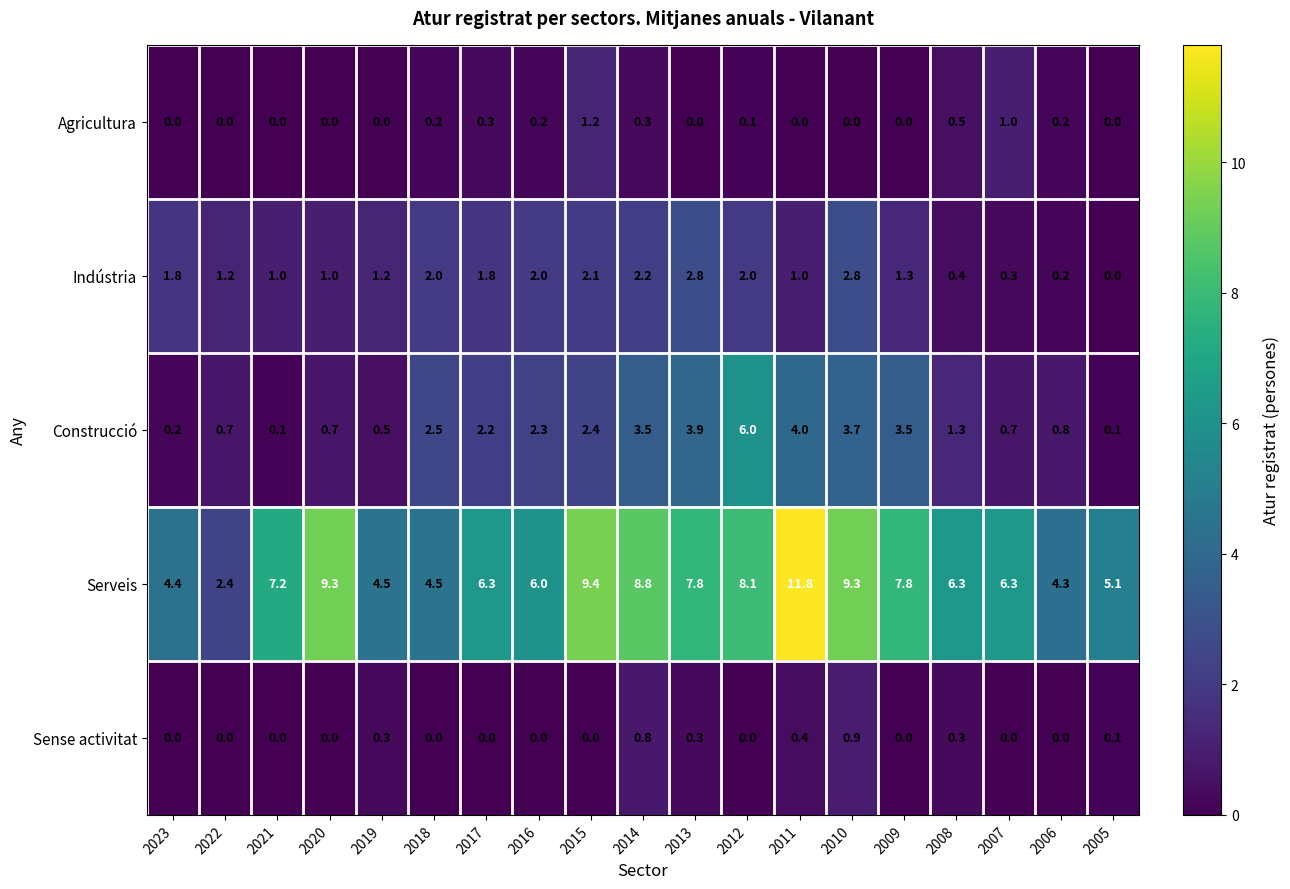

Which series has the widest spread of values?

Serveis